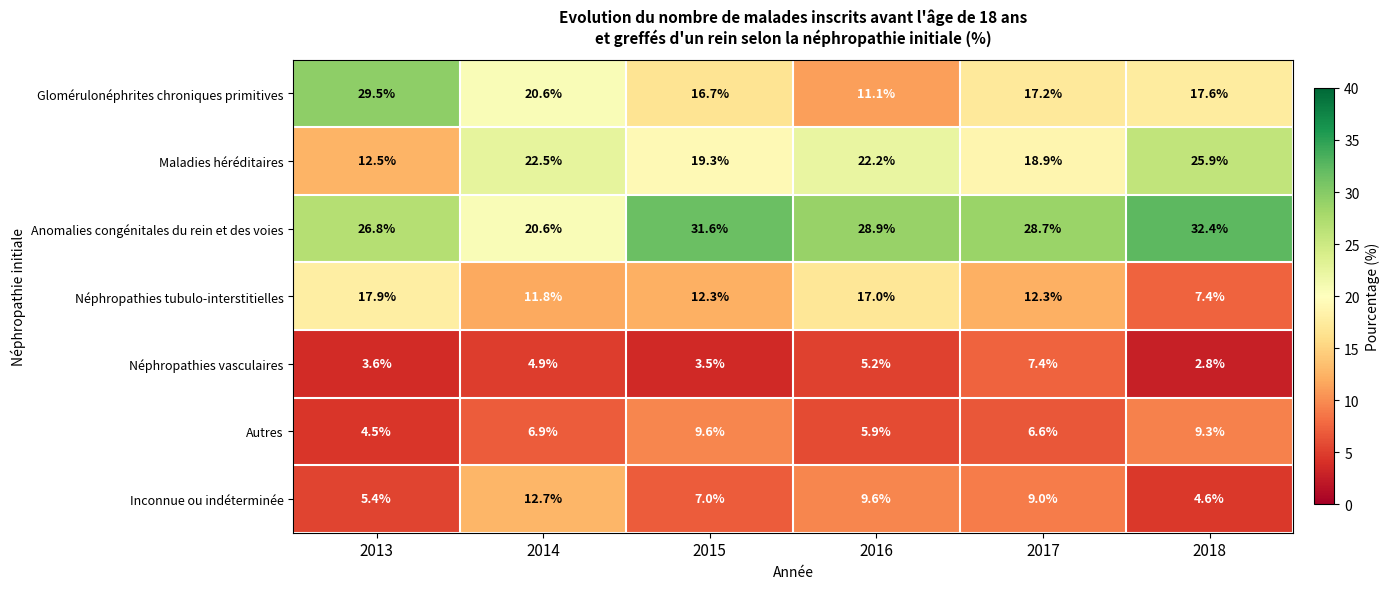

Which series has the widest spread of values?

Glomérulonéphrites chroniques primitives